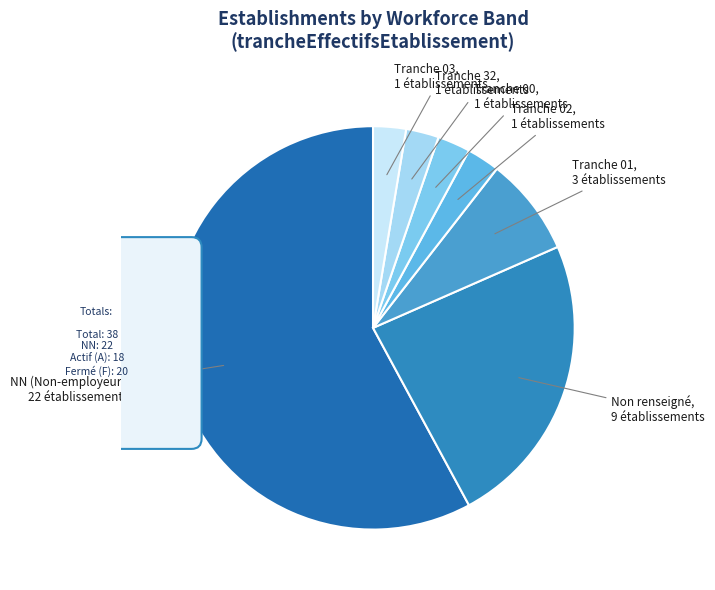

To the nearest percent, what is the difference between the largest and smallest slice percentages?

55%